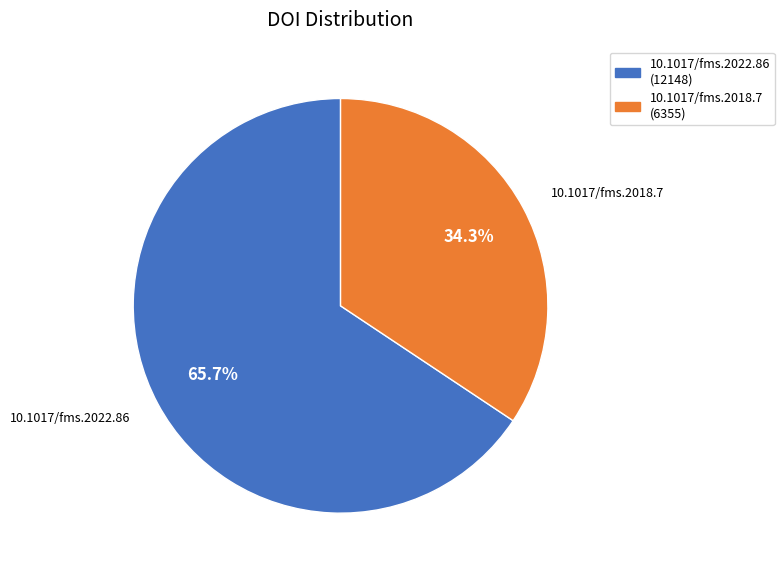

The 10.1017/fms.2018.7 slice represents 42% of the pie. True or false?

False